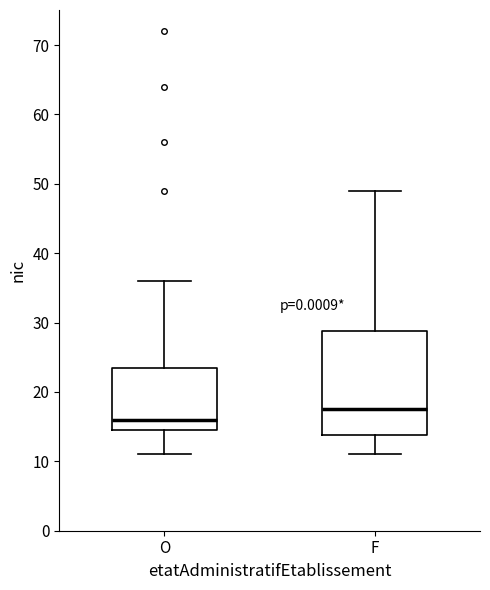

Which box is the tallest, from its lower edge to its upper edge?

F